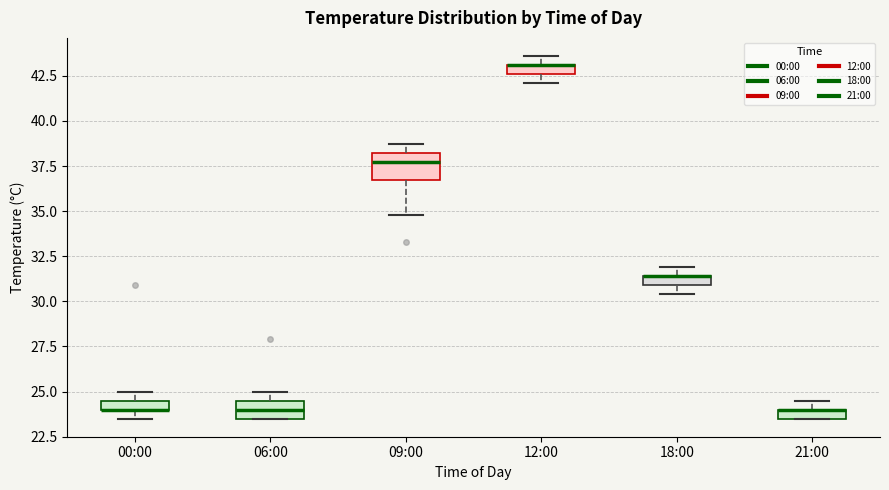

Where is the upper edge of the box for 12:00 on the y-axis? The values are not printed on the chart, so give them approximately, as read against the axis.

43.0